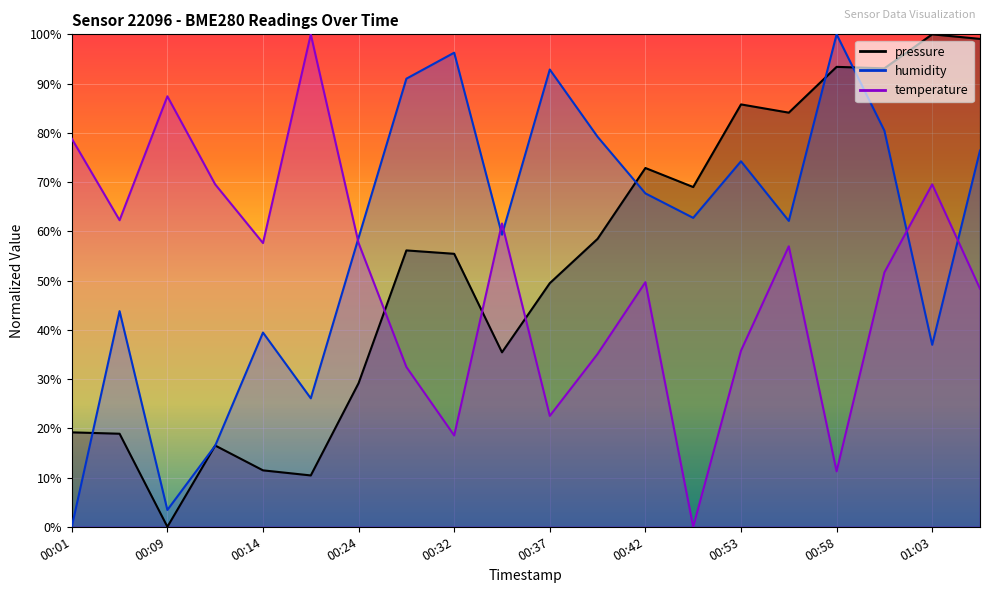

What is the difference between the maximum and minimum values in the humidity series?

100.0